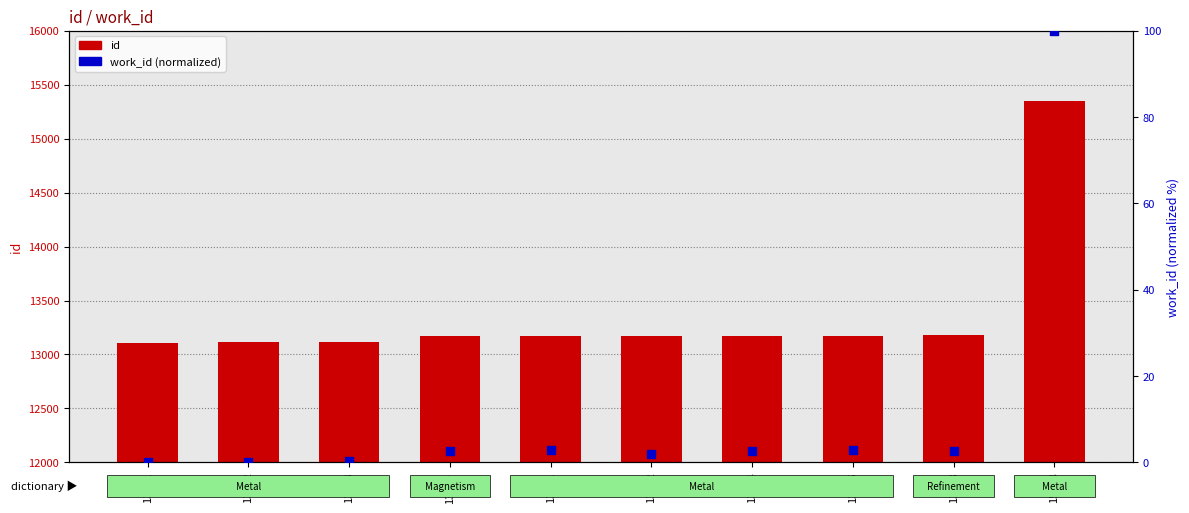

What is the total value across all series at 13175?

13178.0